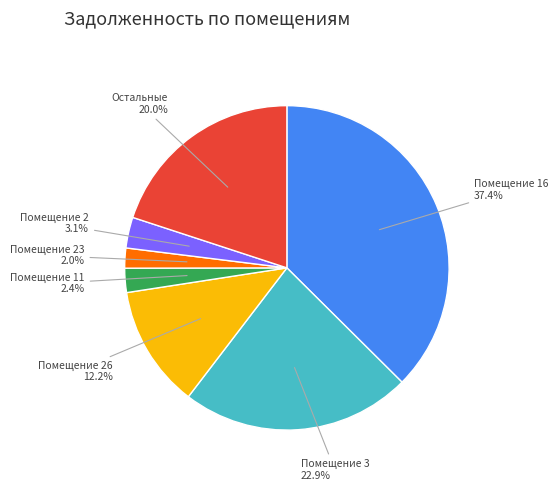

How many segments does this pie chart have?

7